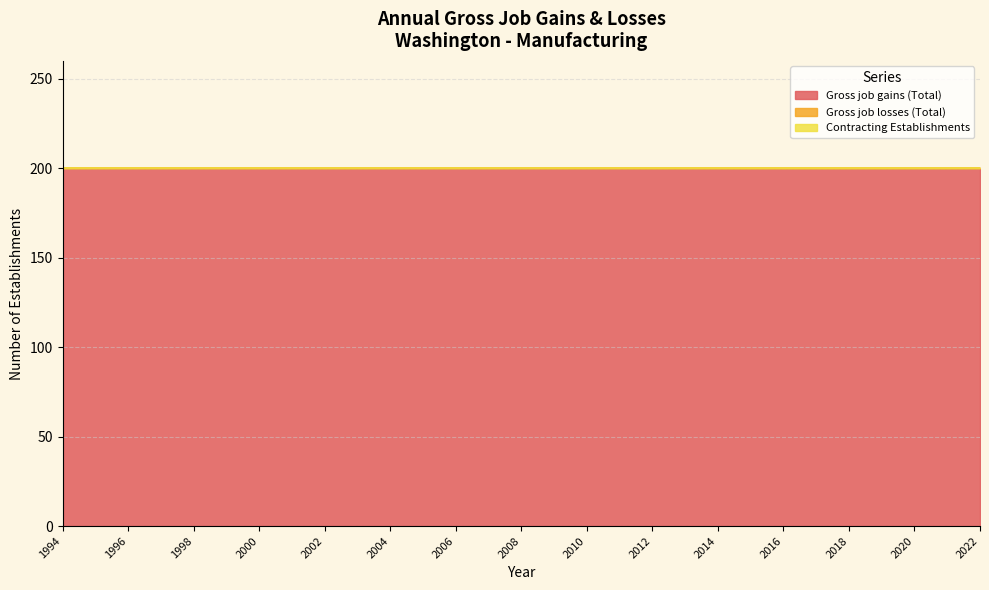

How many lines are shown in the chart?

3